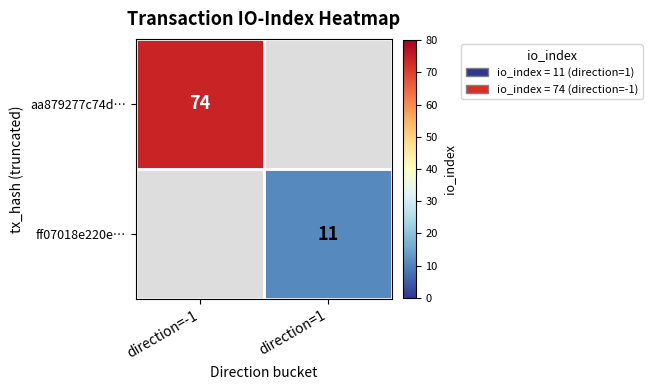

Is it true that ff07018e220e… equals 18 at direction=1?

False